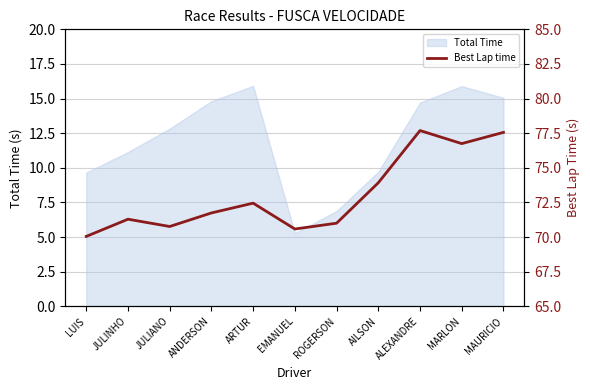

What is the approximate value of Total Time at ROGERSON?

6.9